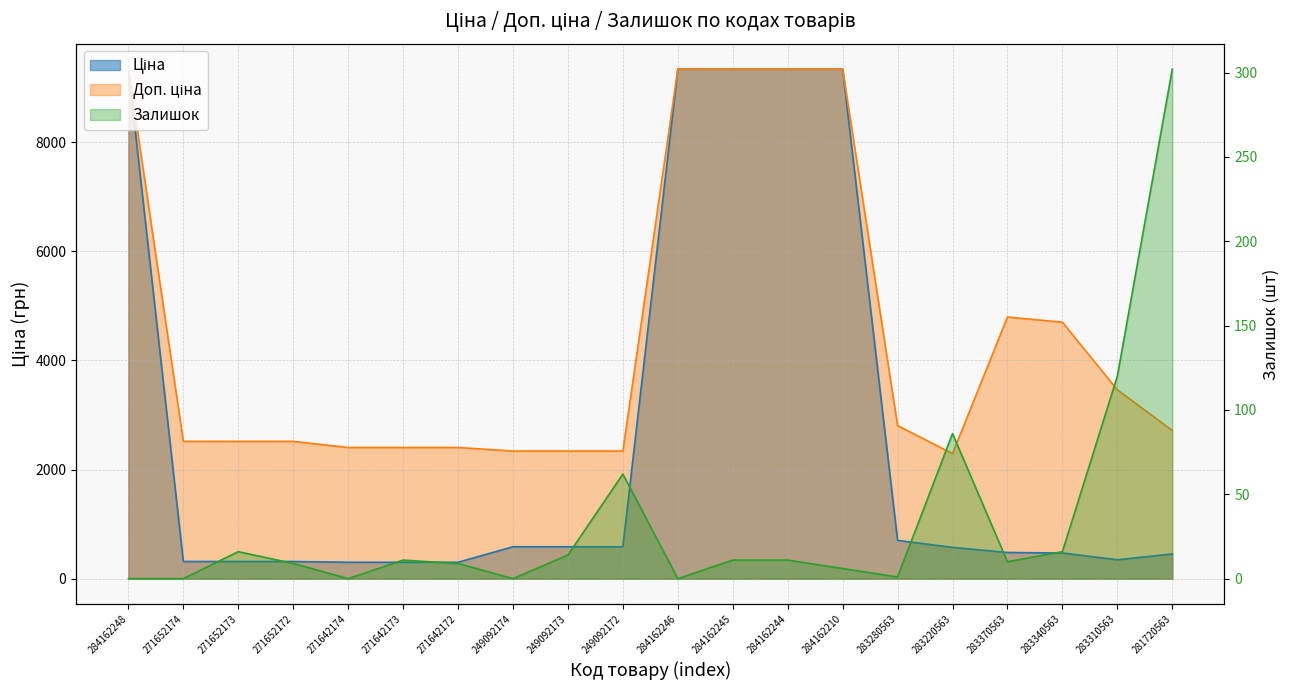

How many values in the Ціна series are below 573?

10